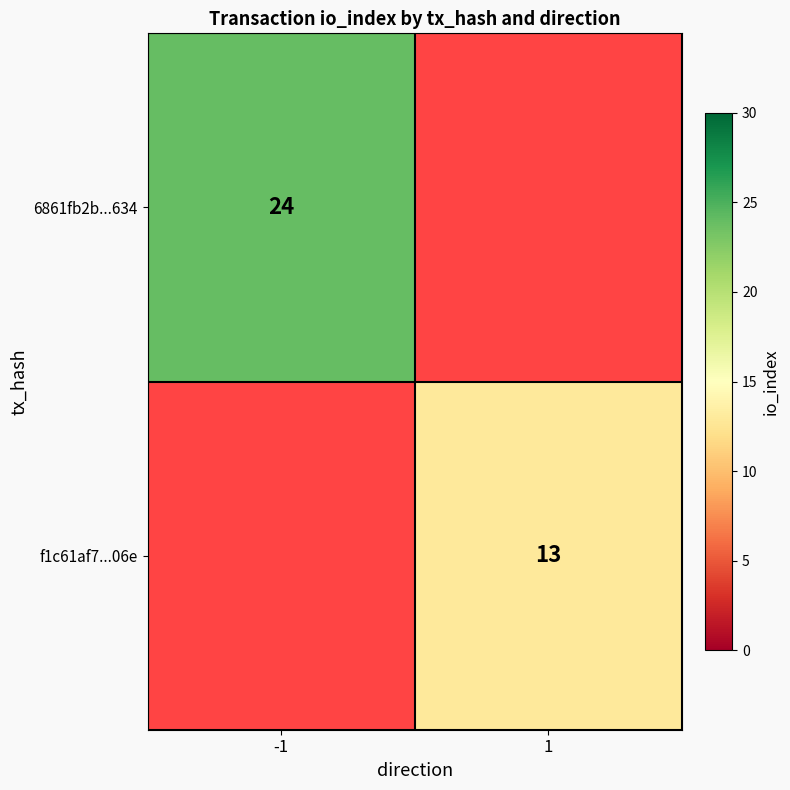

Is the value of f1c61af7...06e at 1 greater than the value of 6861fb2b...634 at -1?

No